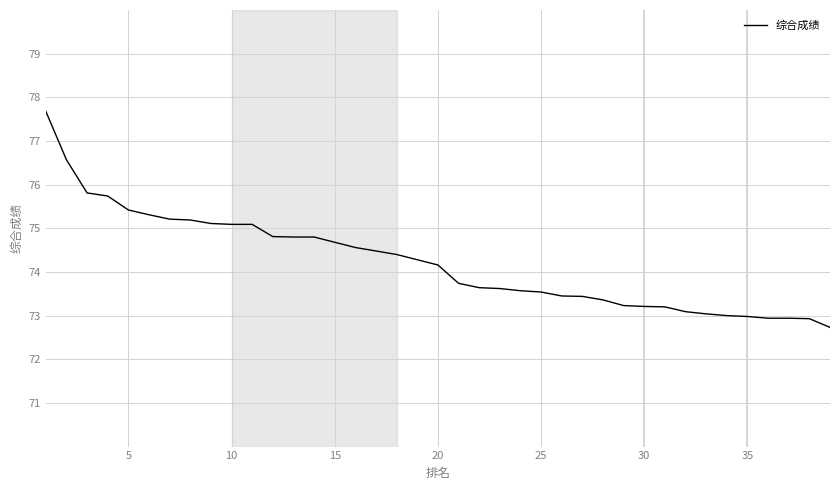

What is the smallest value displayed?

72.7